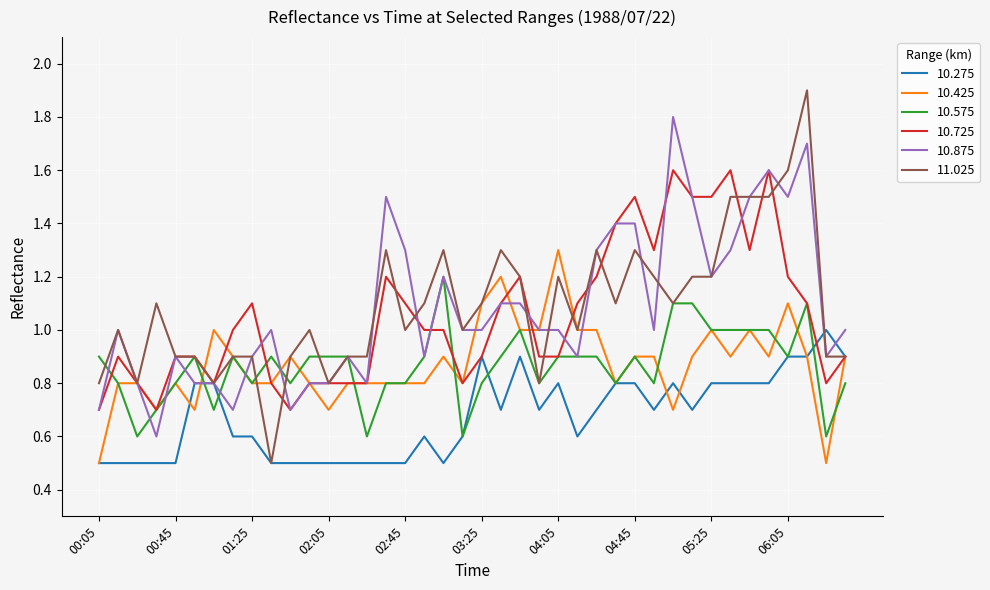

What are all the series names shown in the legend?

10.275, 10.425, 10.575, 10.725, 10.875, 11.025